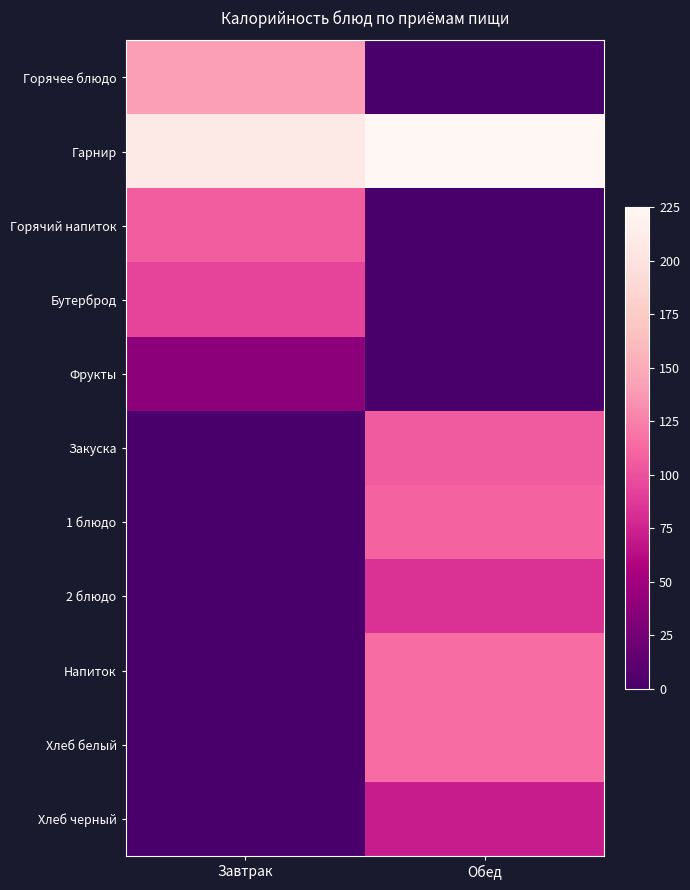

Reading left to right, what are all the values shown in this chart?

Горячее блюдо: Завтрак=141.0	Обед=0.0
Гарнир: Завтрак=207.5	Обед=225.0
Горячий напиток: Завтрак=107.0	Обед=0.0
Бутерброд: Завтрак=94.0	Обед=0.0
Фрукты: Завтрак=38.0	Обед=0.0
Закуска: Завтрак=0.0	Обед=105.0
1 блюдо: Завтрак=0.0	Обед=110.0
2 блюдо: Завтрак=0.0	Обед=83.0
Напиток: Завтрак=0.0	Обед=115.0
Хлеб белый: Завтрак=0.0	Обед=115.0
Хлеб черный: Завтрак=0.0	Обед=72.0